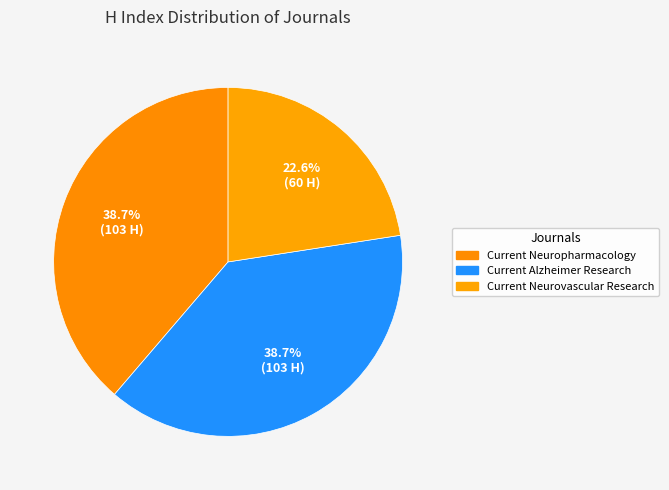

How many slices are in this pie chart?

3